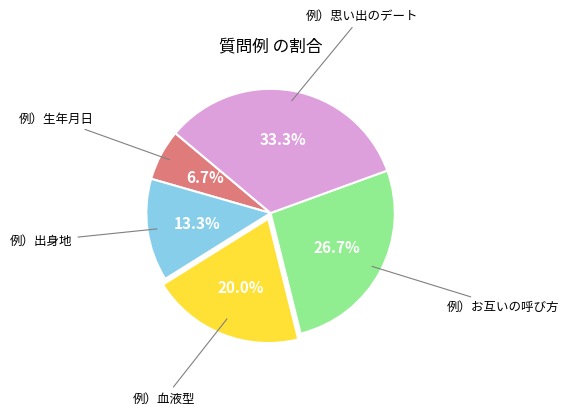

What is the ratio of the value at 例）血液型 to the value at 例）思い出のデート?

0.6